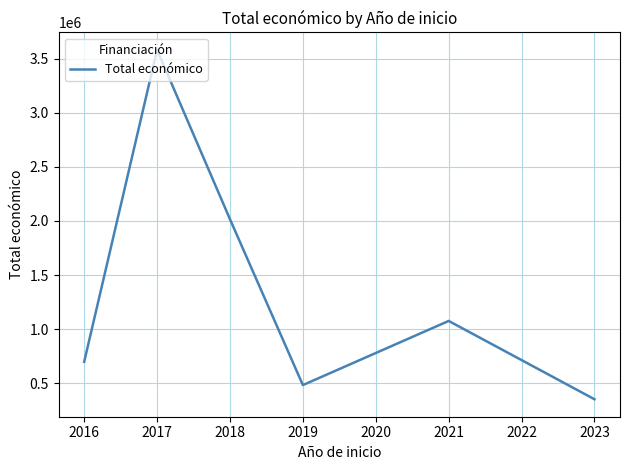

Where is the data nearest to the value 1966059?

2018